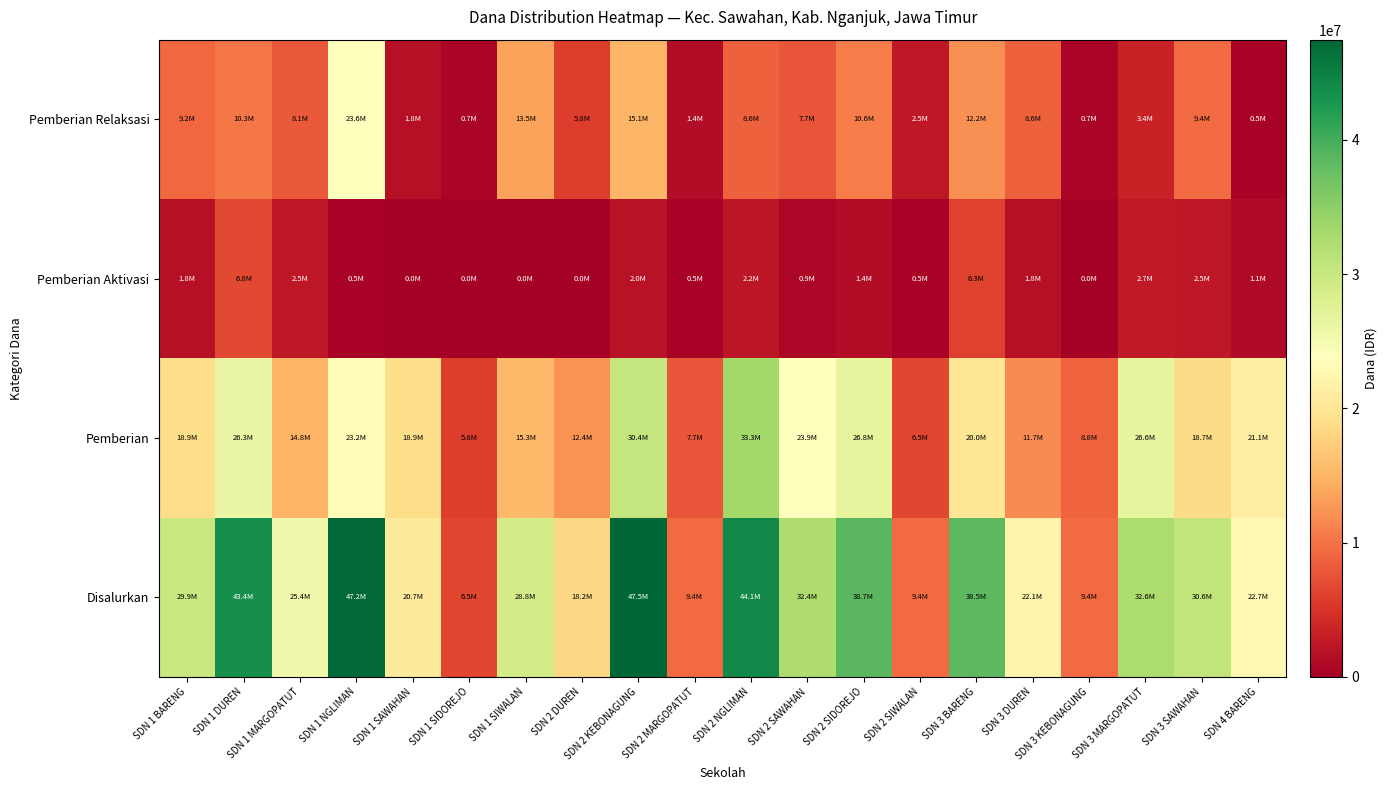

Rank the series by their maximum value, from lowest to highest.

Pemberian Aktivasi, Pemberian Relaksasi, Pemberian, Disalurkan